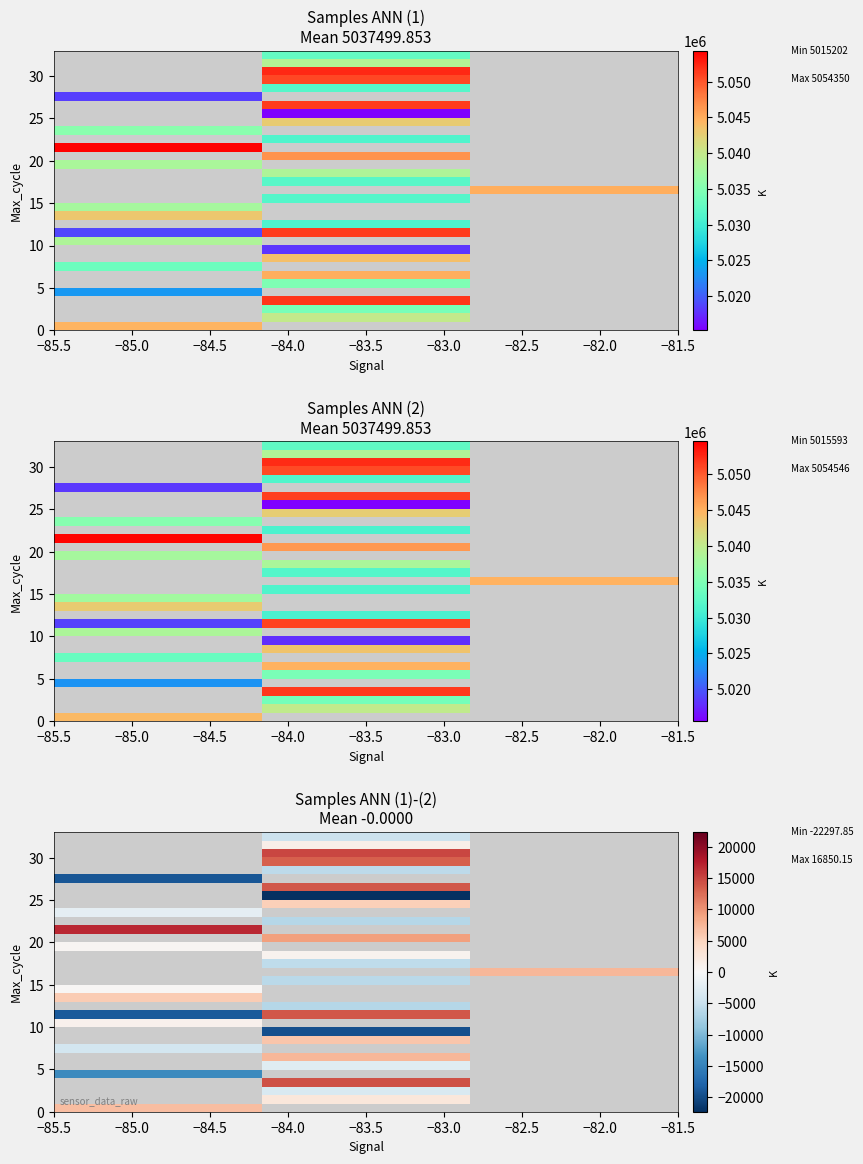

Count the number of categories in the chart.

3